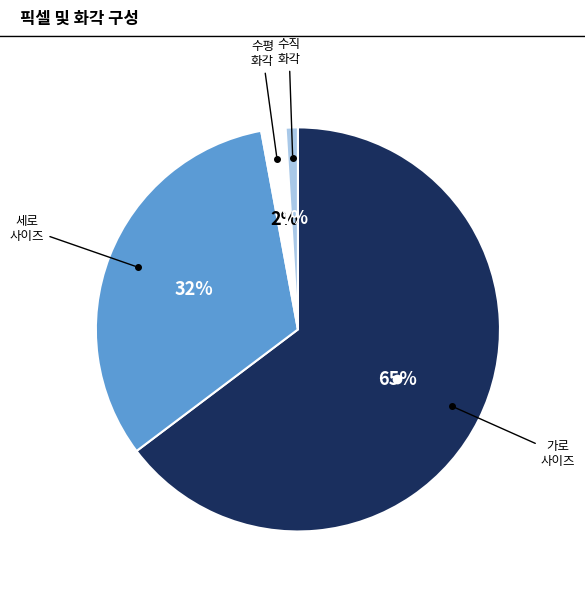

To the nearest percent, what is the average slice percentage?

25%